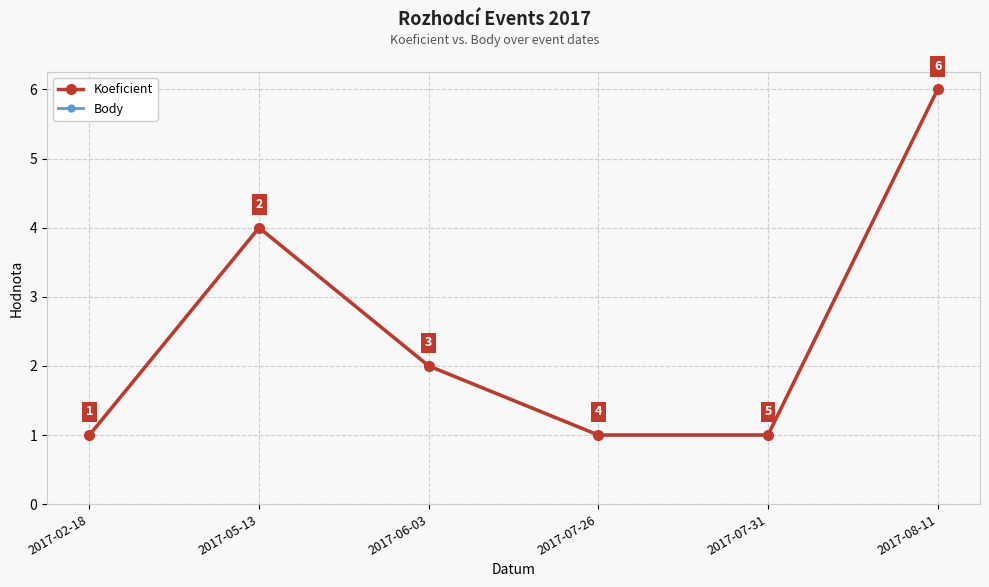

Is this an area chart (filled region under the line)?

No